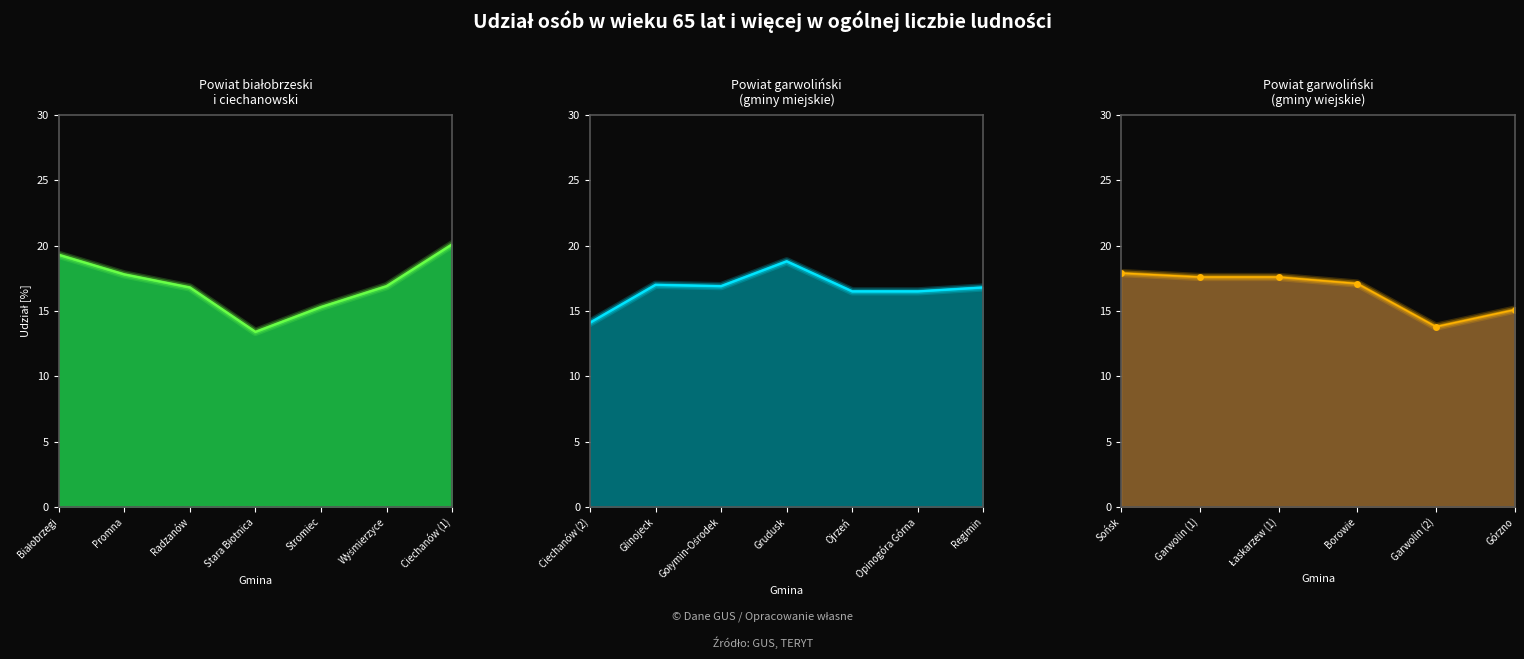

What is the change in value from Garwolin (2) to Górzno?

+1.3